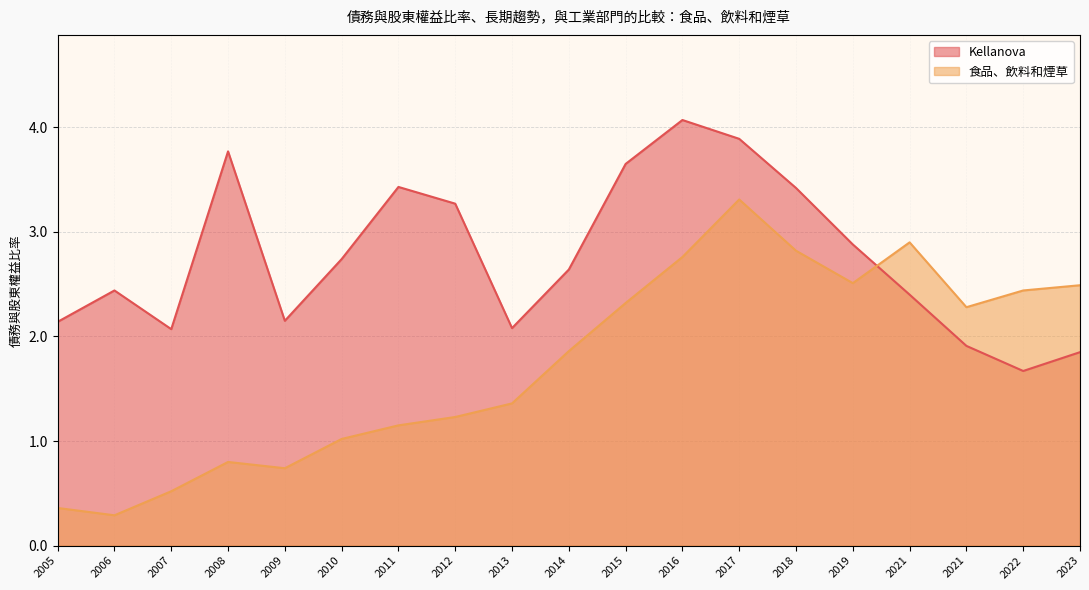

Which series has the largest total across all categories?

Kellanova (line)